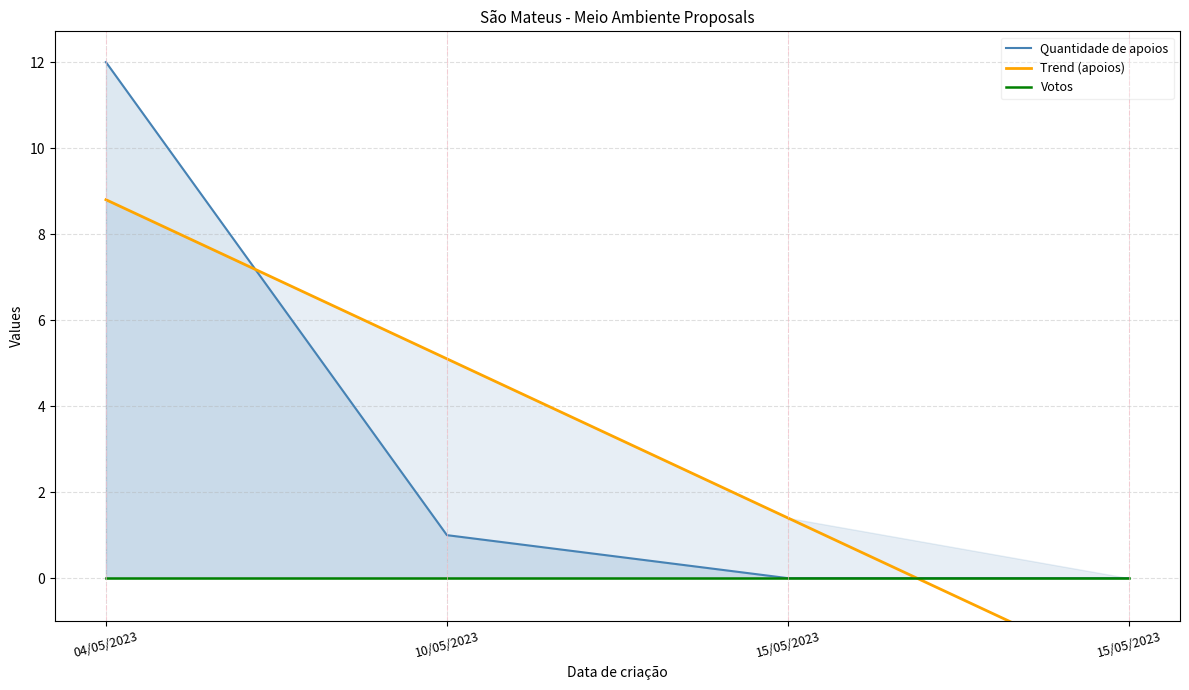

What is the spread (max minus min) of values at 04/05/2023?

12.0